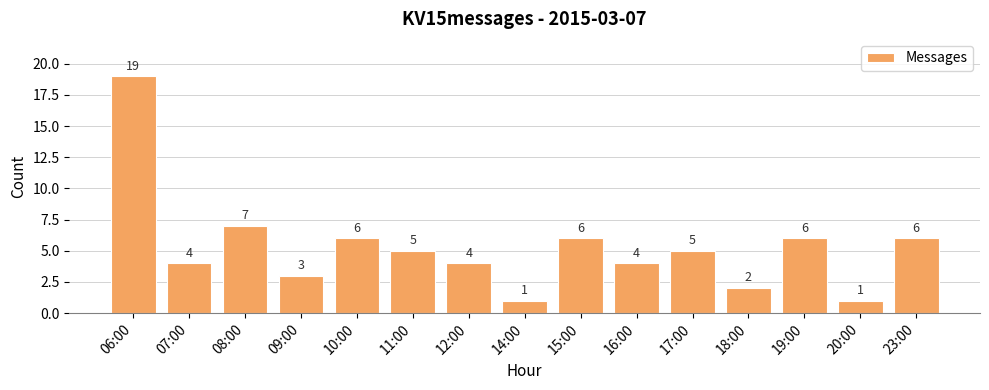

Which has a higher value, 08:00 or 20:00?

08:00